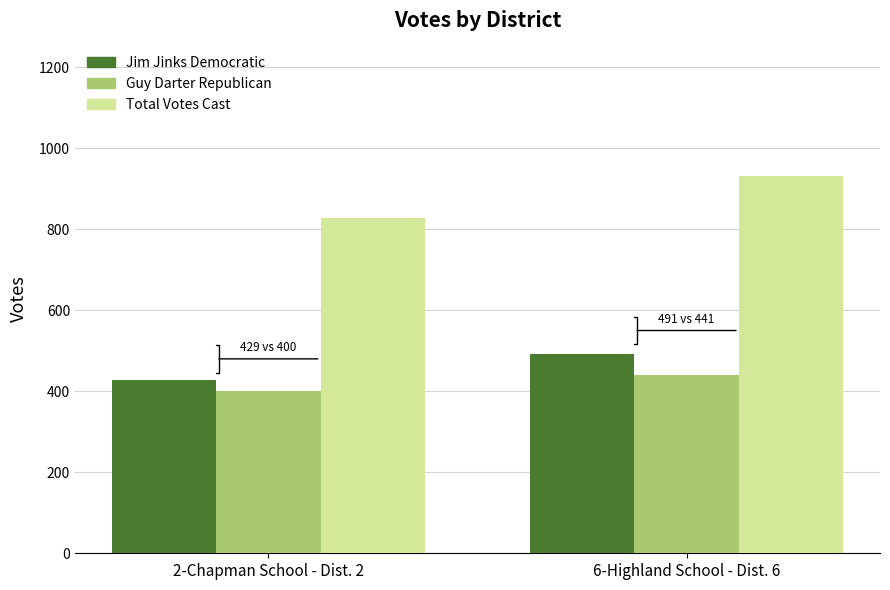

What is the label of the 1st bar from the right?

6-Highland School - Dist. 6